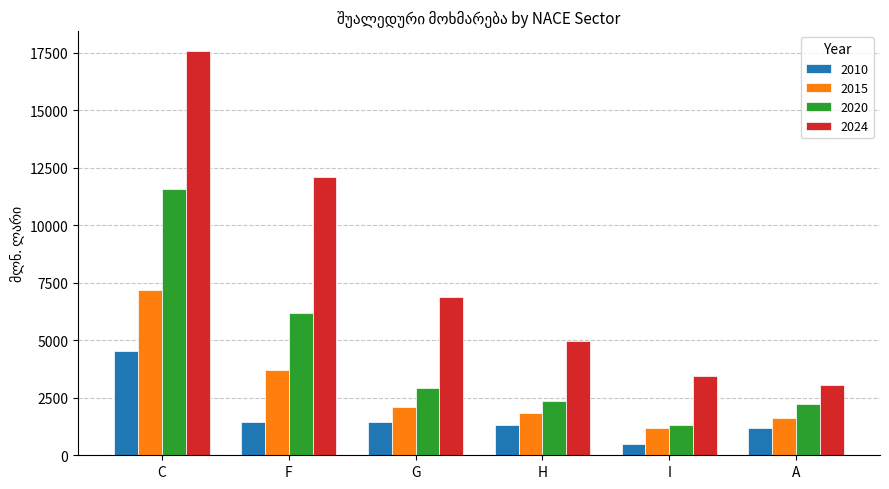

The value of 2020 at H is 1280.7. True or false?

False